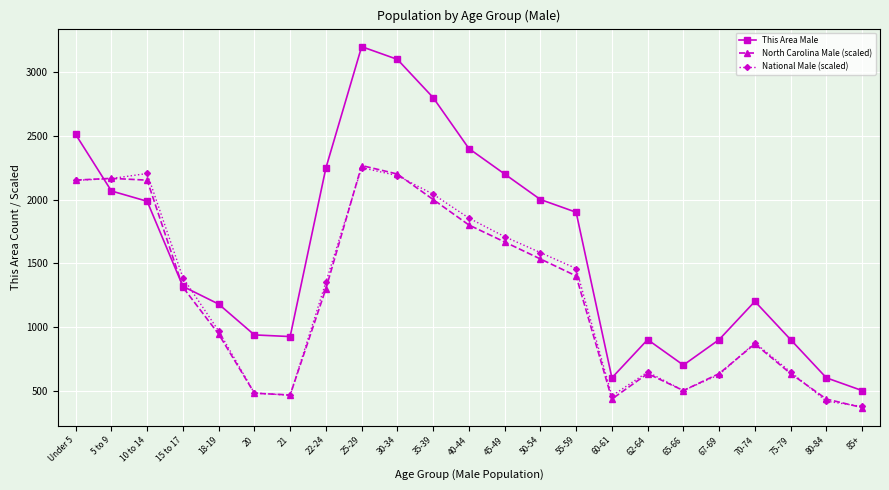

Which series has the largest total across all categories?

This Area Male